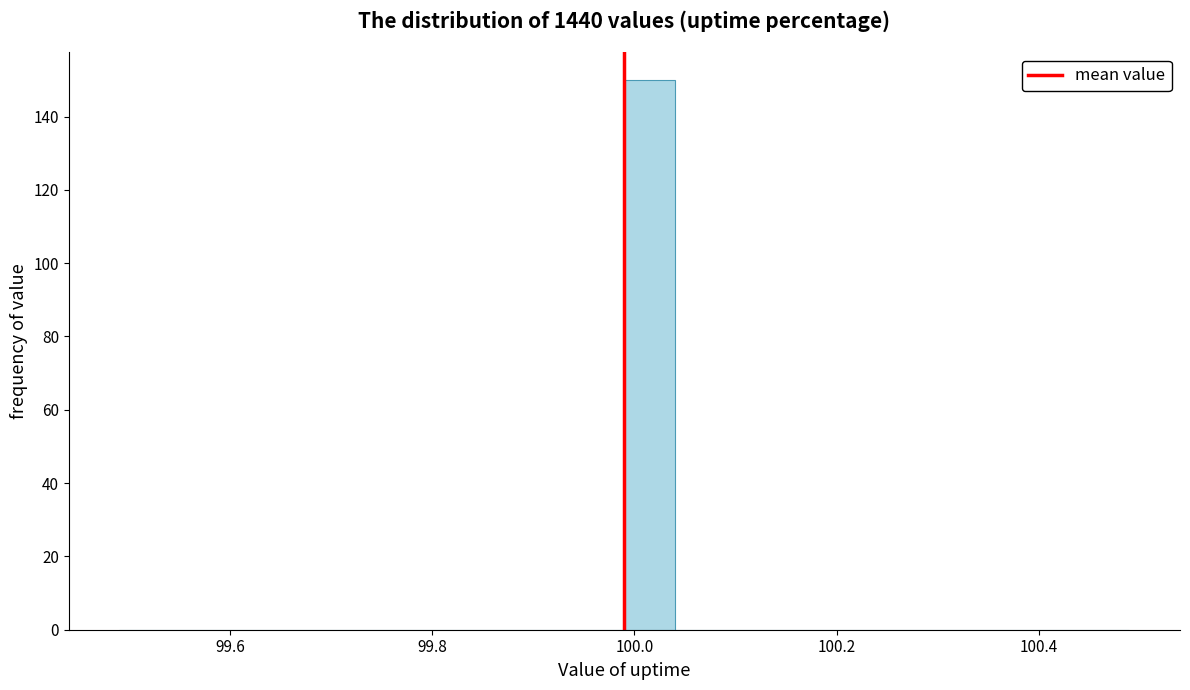

Around what value on the x-axis is the tallest bar? Give the approximate position of its centre, as read against the axis.

100.02